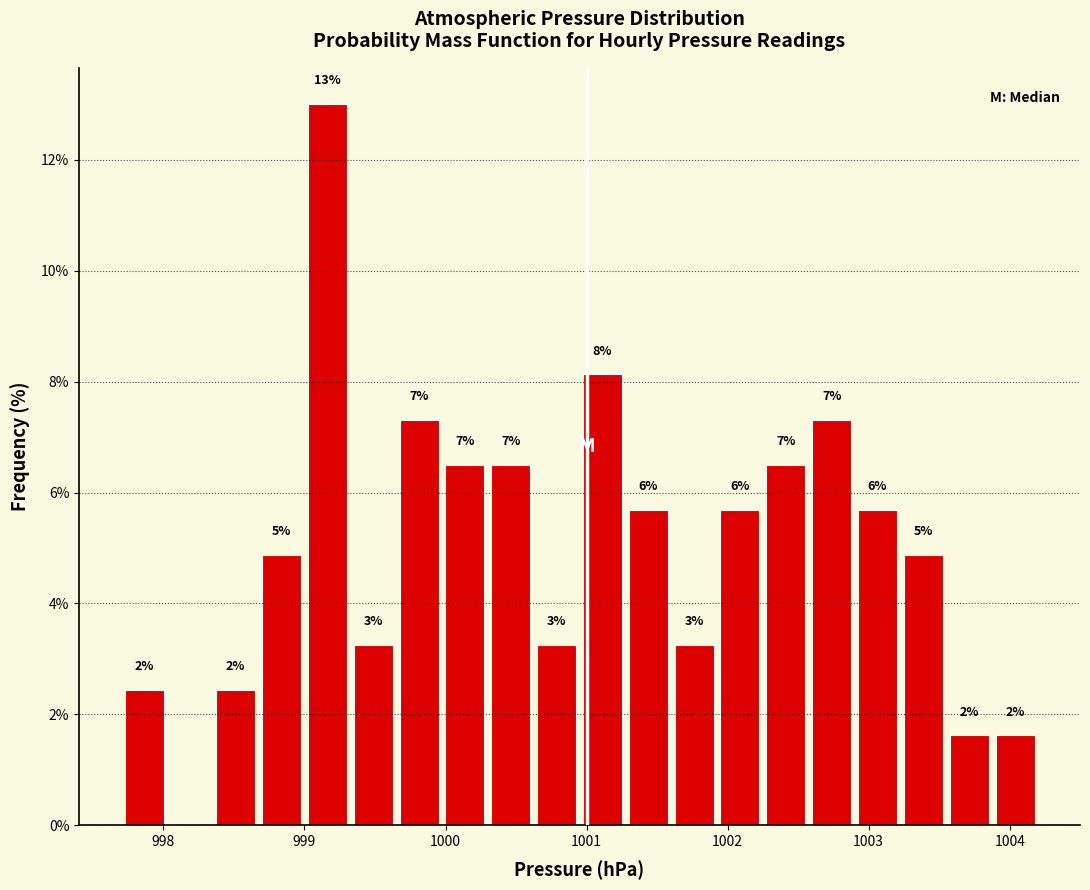

Read against the x-axis, roughly where is the centre of the tallest bar?

999.2